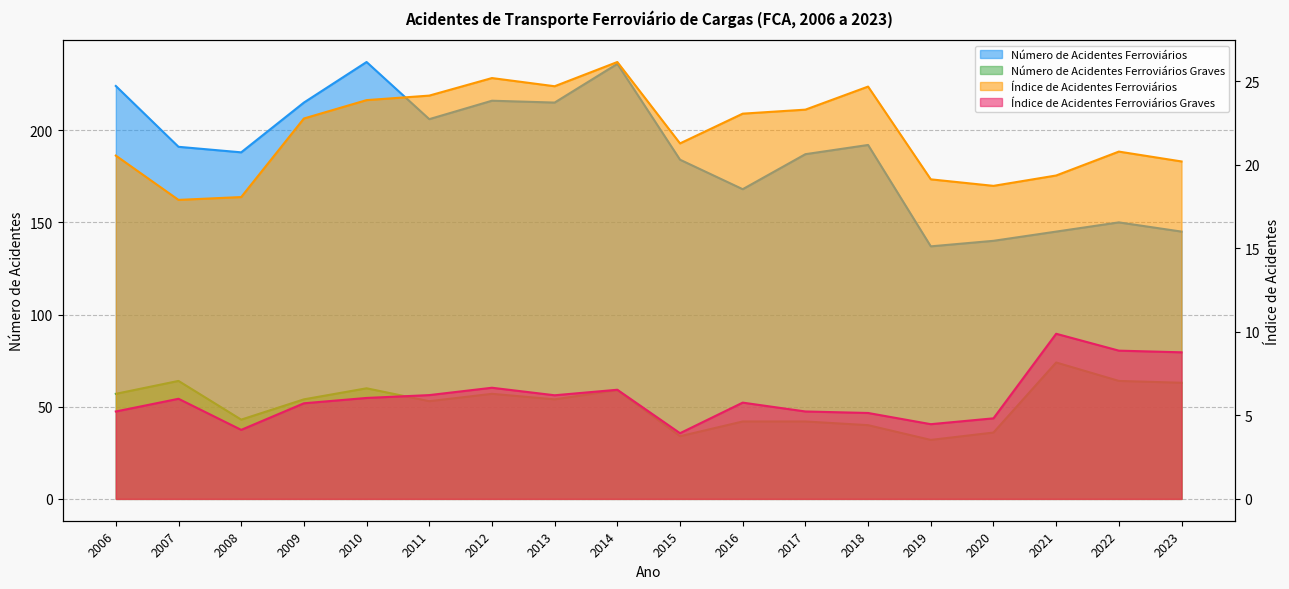

Between 2013 and 2019, which series saw the biggest shift?

Número de Acidentes Ferroviários